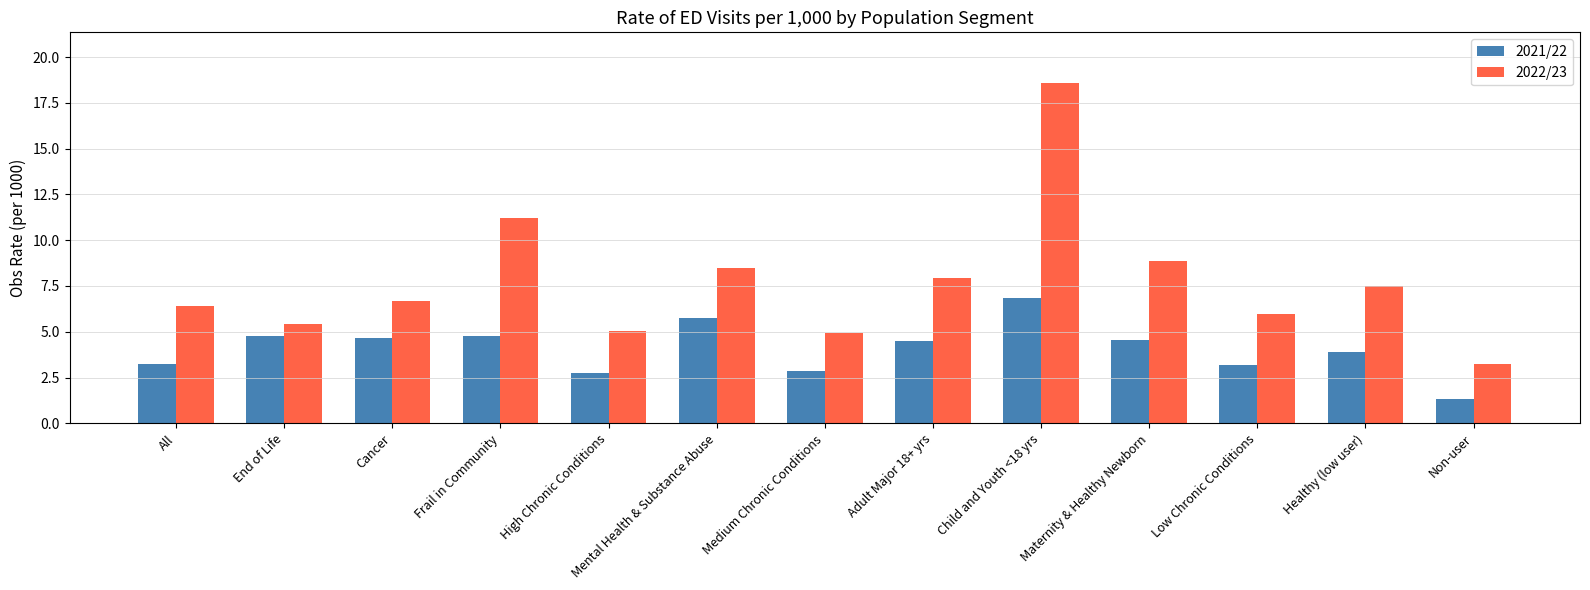

What is the total value across all series at Low Chronic Conditions?

9.2